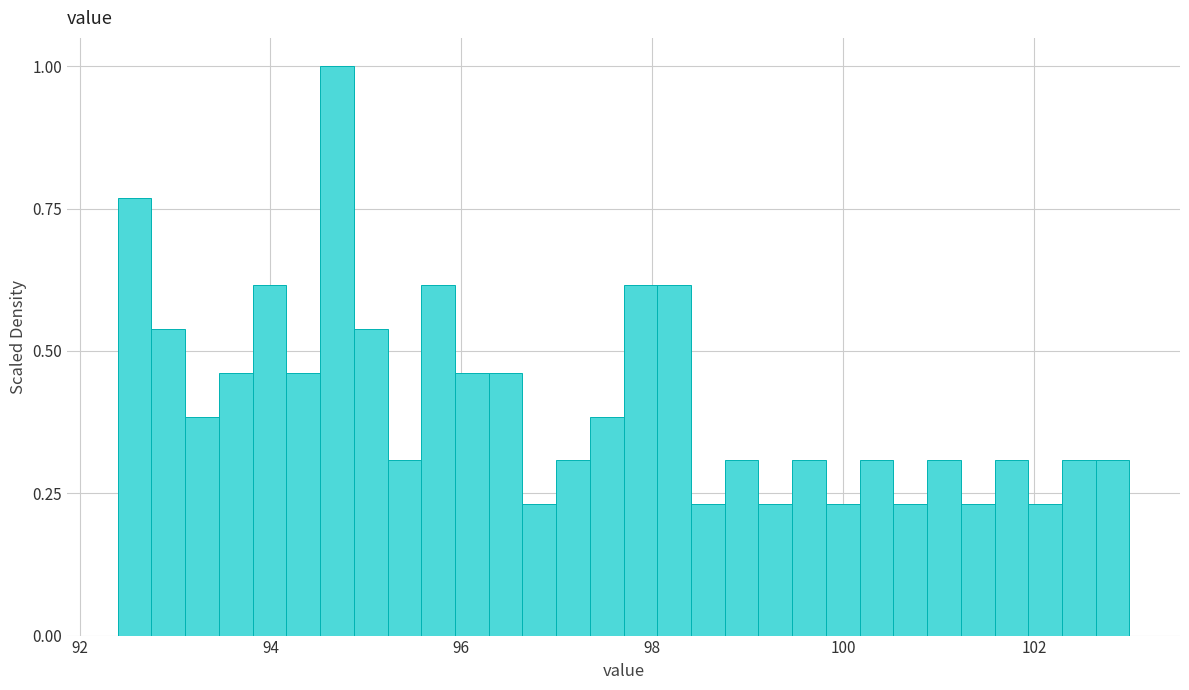

Read against the x-axis, roughly where is the centre of the tallest bar?

94.6